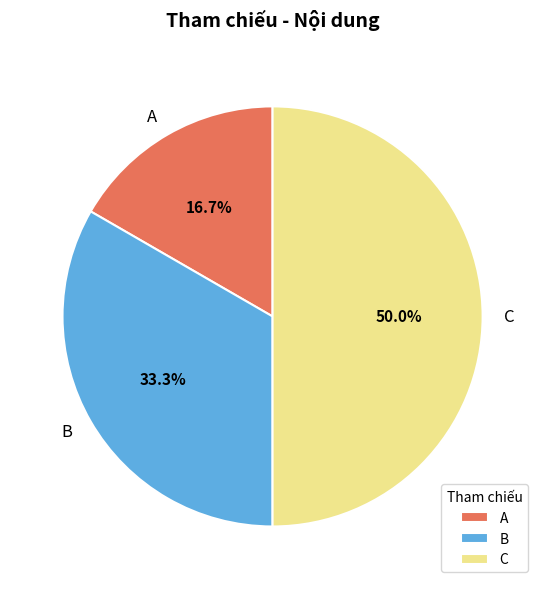

What portion of the pie excludes C?

50.0%